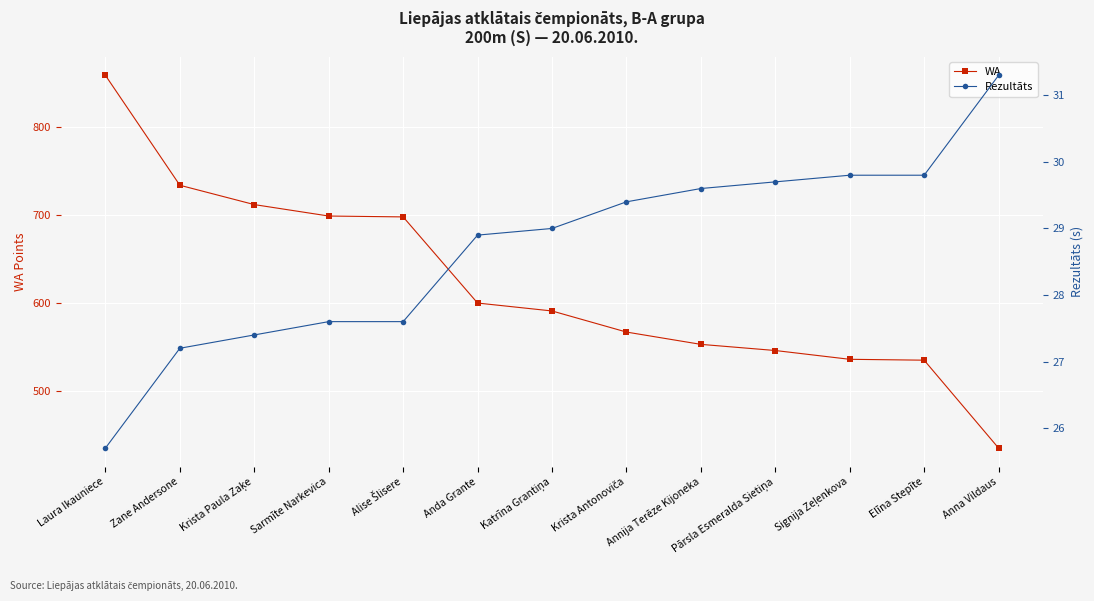

The WA series shows 192.2 at Signija Zeļenkova. True or false?

False